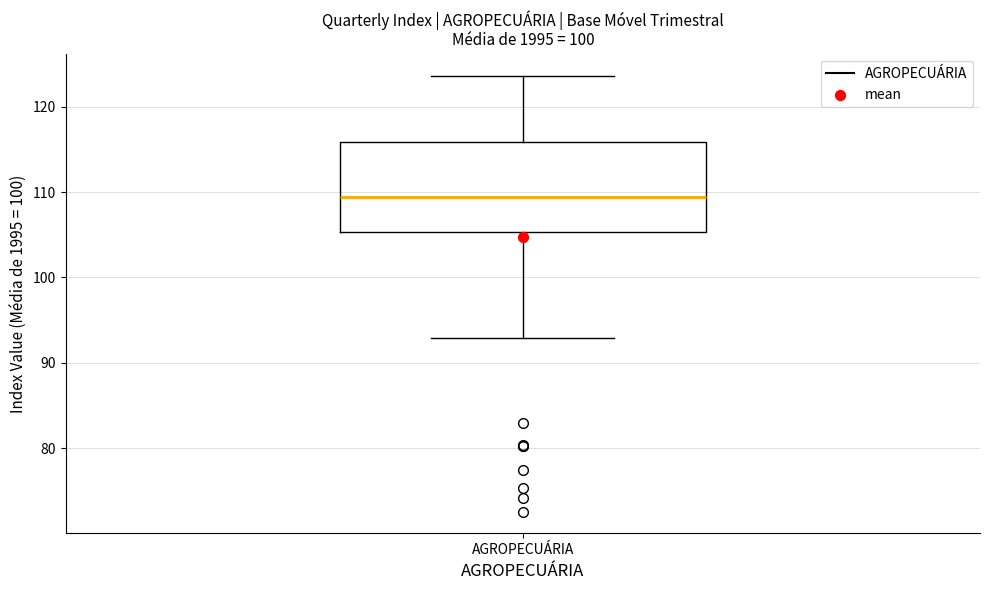

Where is the upper edge of the box for AGROPECUÁRIA on the y-axis? The values are not printed on the chart, so give them approximately, as read against the axis.

116